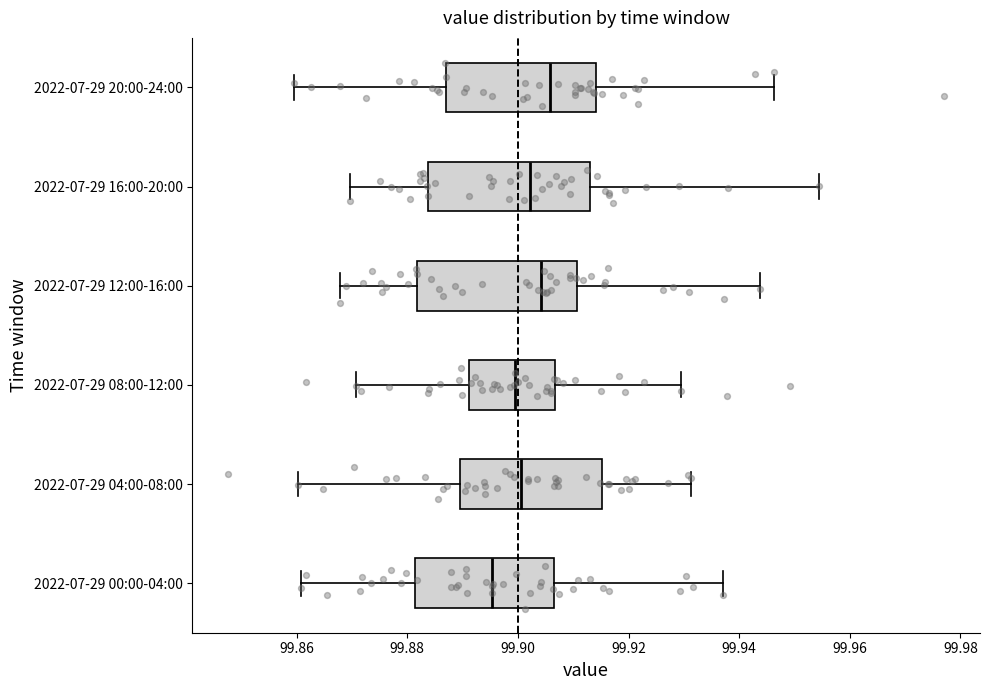

Reading bottom to top, transcribe this box plot: for each box, give where its median line is, the range the box spans, and where its two whiskers end, as read against the x-axis. The values are not printed on the chart, so give them approximately, as read against the axis.

2022-07-29 00:00-04:00: median 99.896, box 99.882 to 99.906, whiskers 99.860 to 99.938
2022-07-29 04:00-08:00: median 99.900, box 99.890 to 99.916, whiskers 99.860 to 99.932
2022-07-29 08:00-12:00: median 99.900, box 99.892 to 99.906, whiskers 99.870 to 99.930
2022-07-29 12:00-16:00: median 99.904, box 99.882 to 99.910, whiskers 99.868 to 99.944
2022-07-29 16:00-20:00: median 99.902, box 99.884 to 99.912, whiskers 99.870 to 99.954
2022-07-29 20:00-24:00: median 99.906, box 99.886 to 99.914, whiskers 99.860 to 99.946